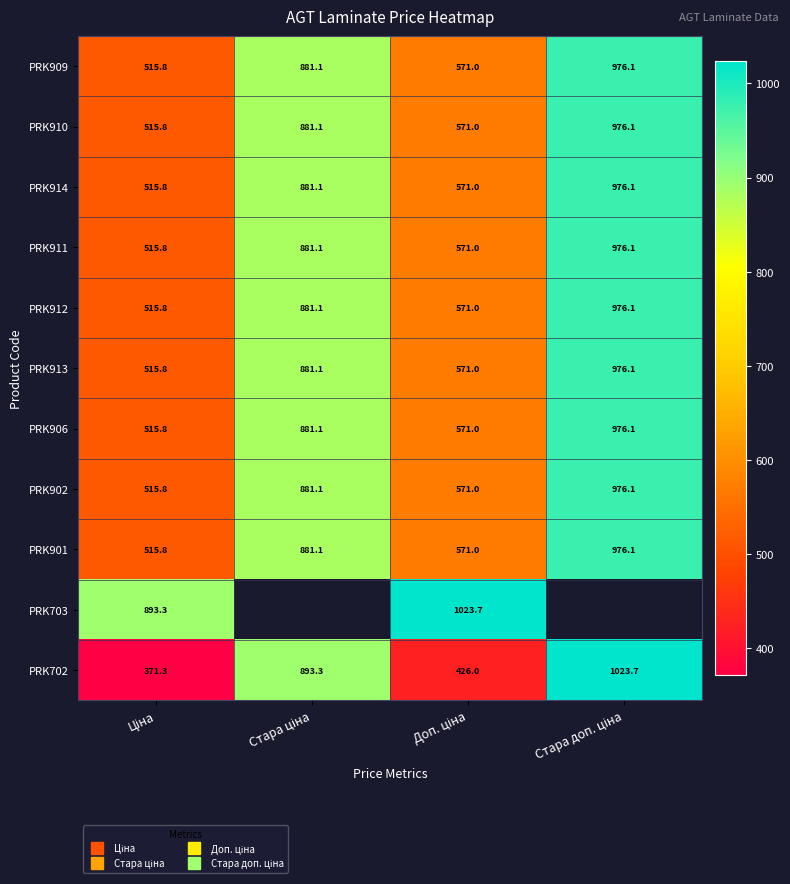

At which label does PRK910 reach its minimum?

Ціна